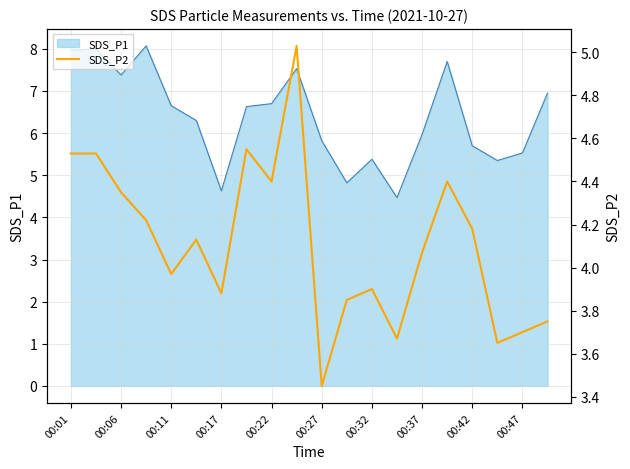

Reading left to right, extract all data points from this chart.

4.5	4.5	4.3	4.2	4.0	4.1	3.9	4.5	4.4	5.0	3.5	3.9	3.9	3.7	4.1	4.4	4.2	3.6	3.7	3.8